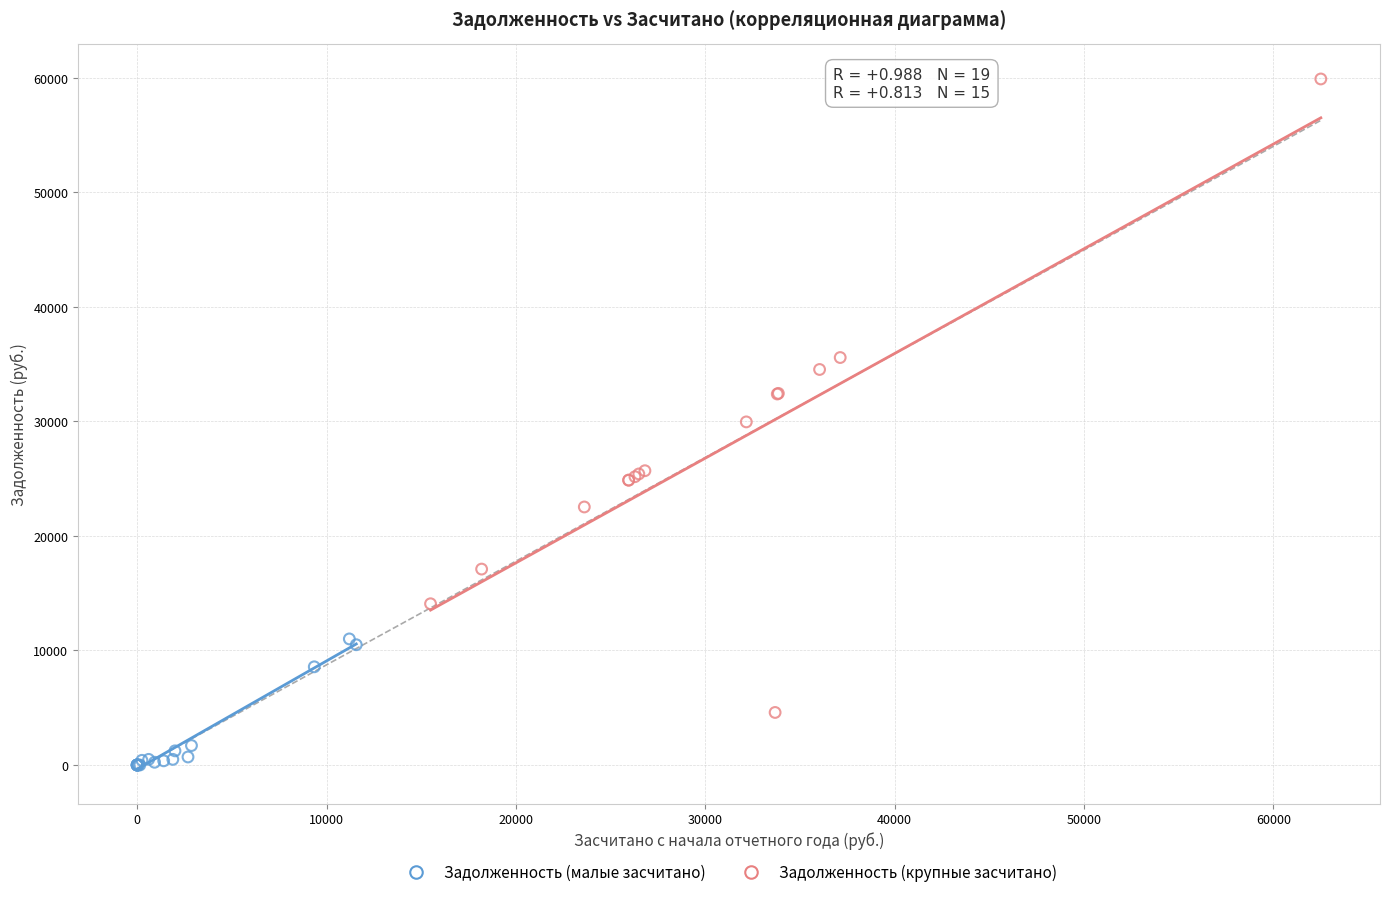

Which series contains the lowest Y value?

Задолженность (малые засчитано)